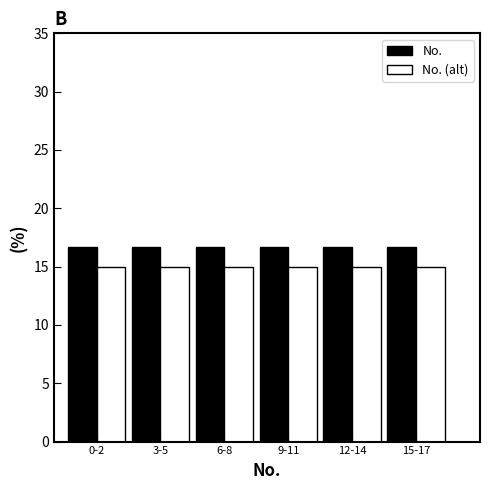

What is the total value across all series at 6-8?

31.7